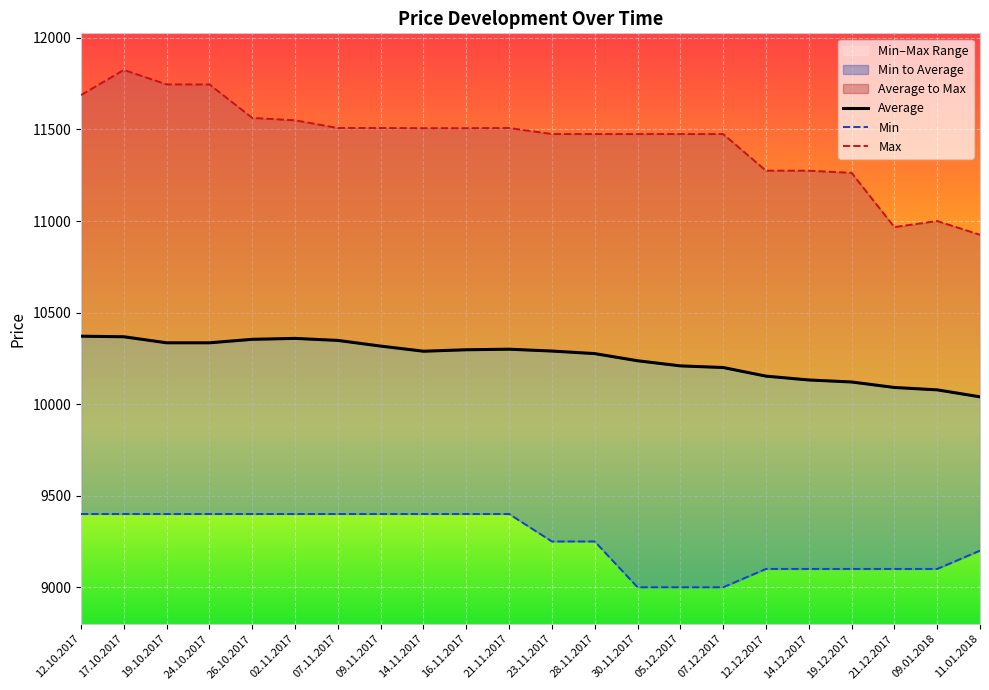

How many data points does each series have?

22